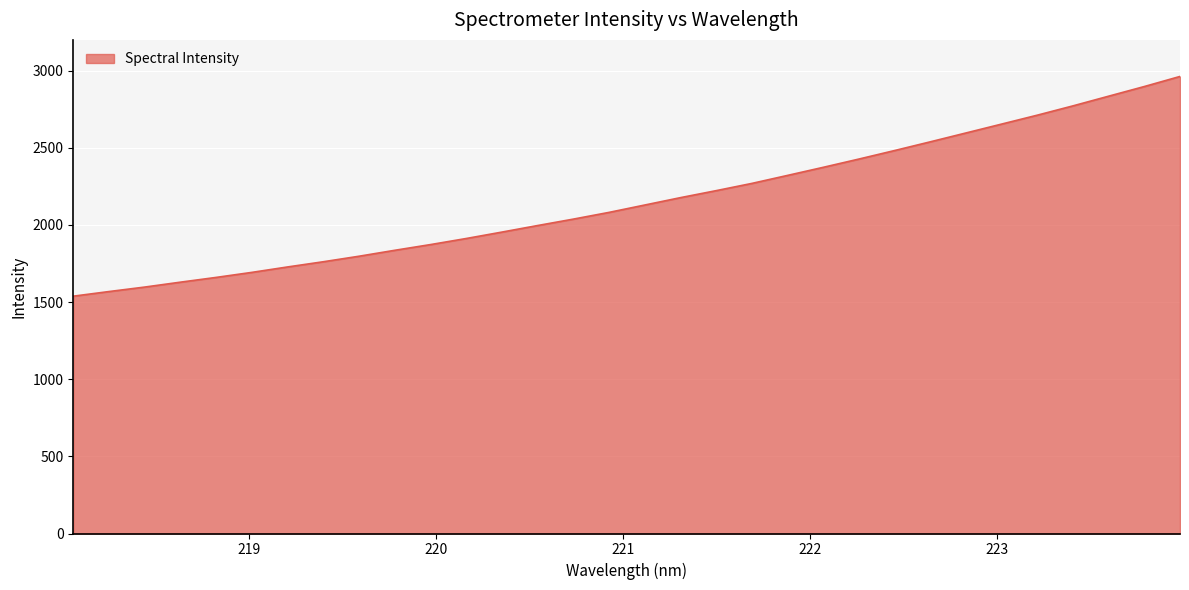

True or false: there are more than 2 points higher than both neighbors.

False